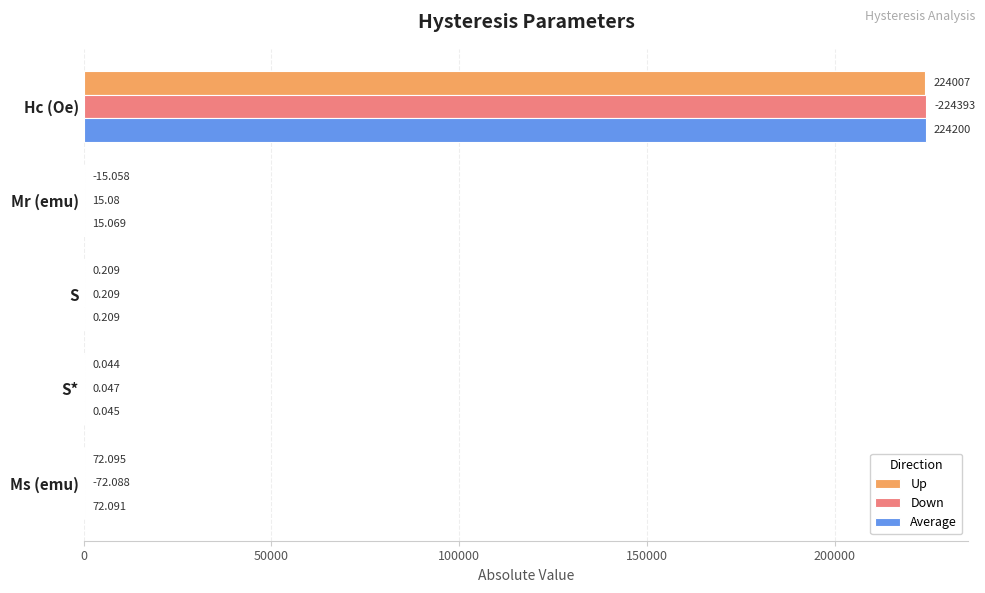

Which series has the largest total across all categories?

Down